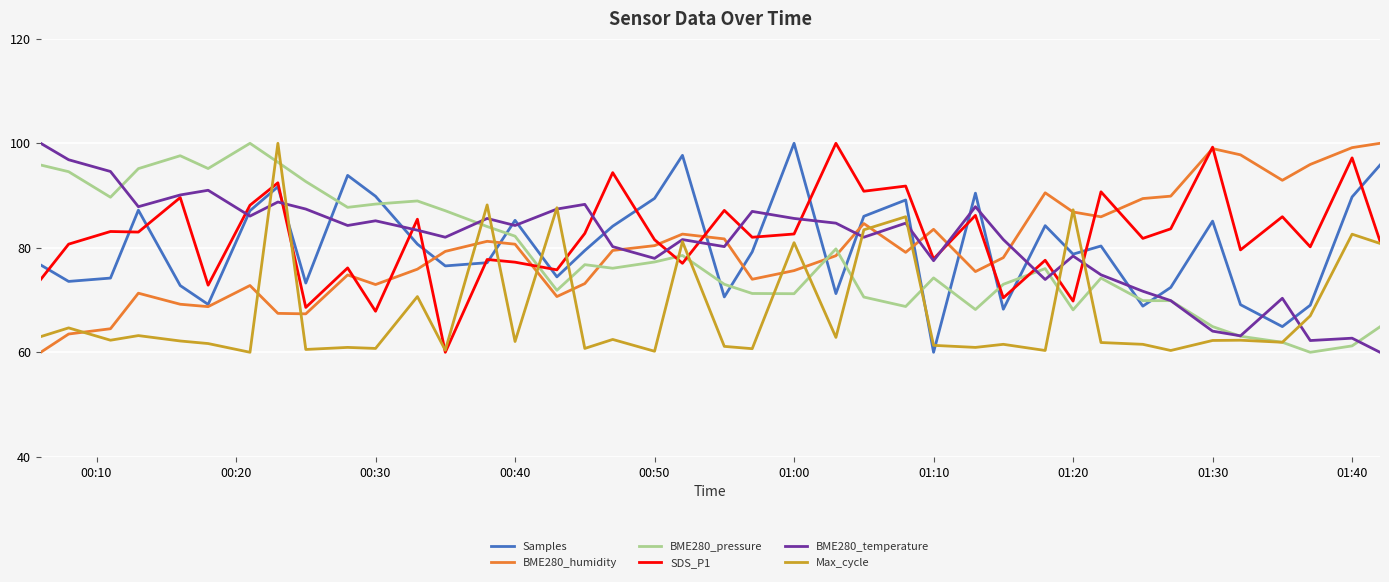

True or false: BME280_humidity has more than 0 interior local peaks.

True